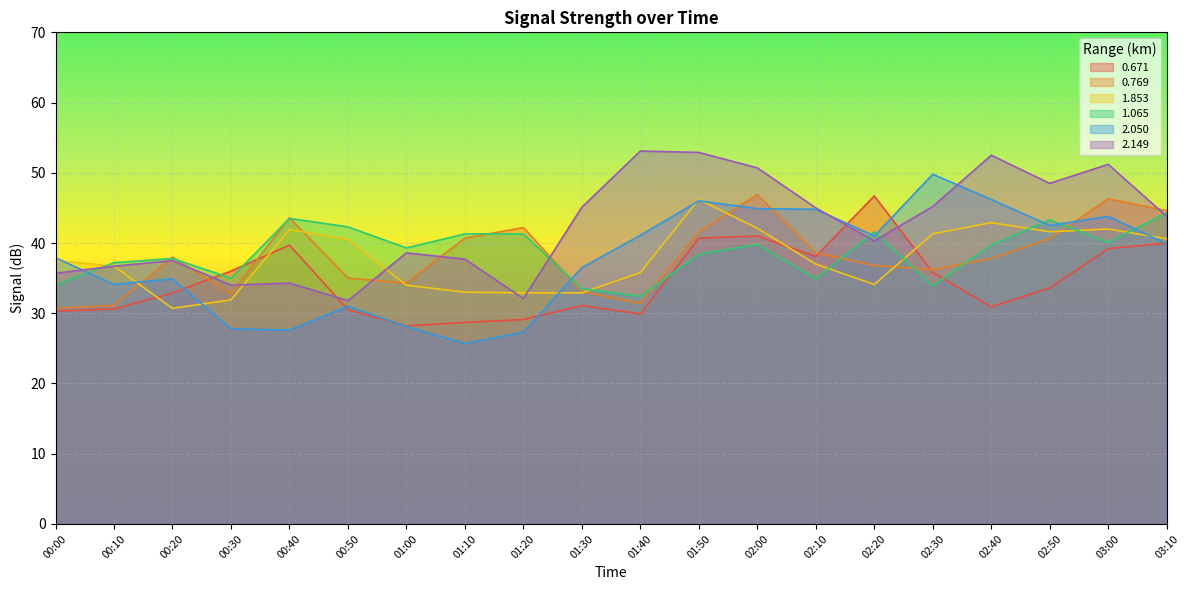

What is the sum of all 0.769 values?

762.3